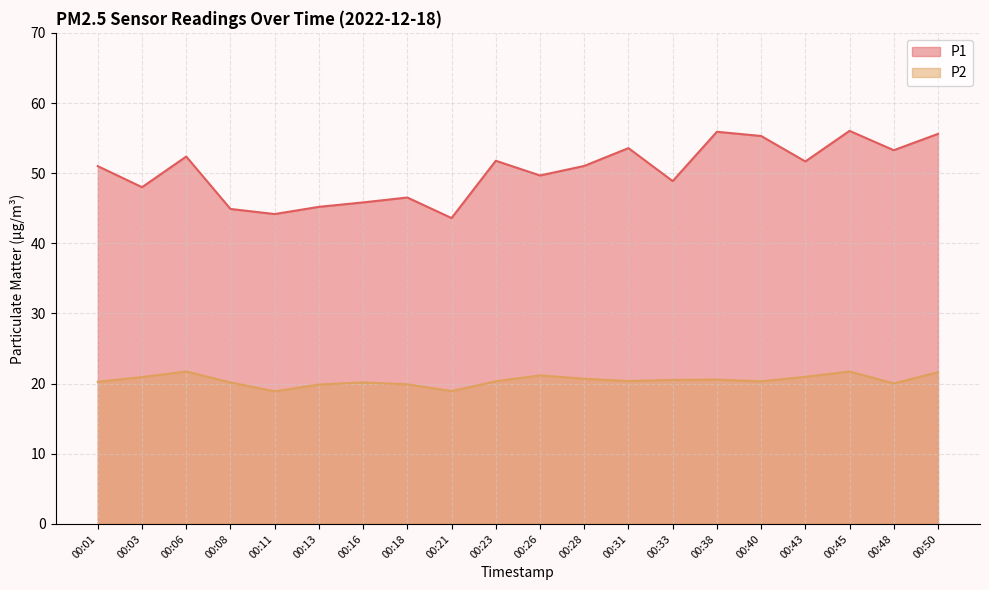

The value of P1 at 00:26 is 24.8. True or false?

False